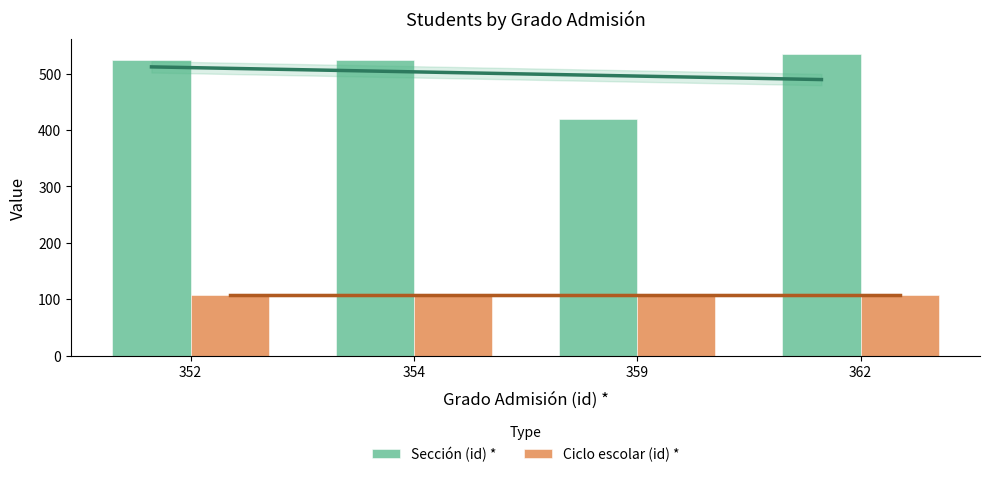

The value of Ciclo escolar (id) * at 359 is 108. True or false?

True